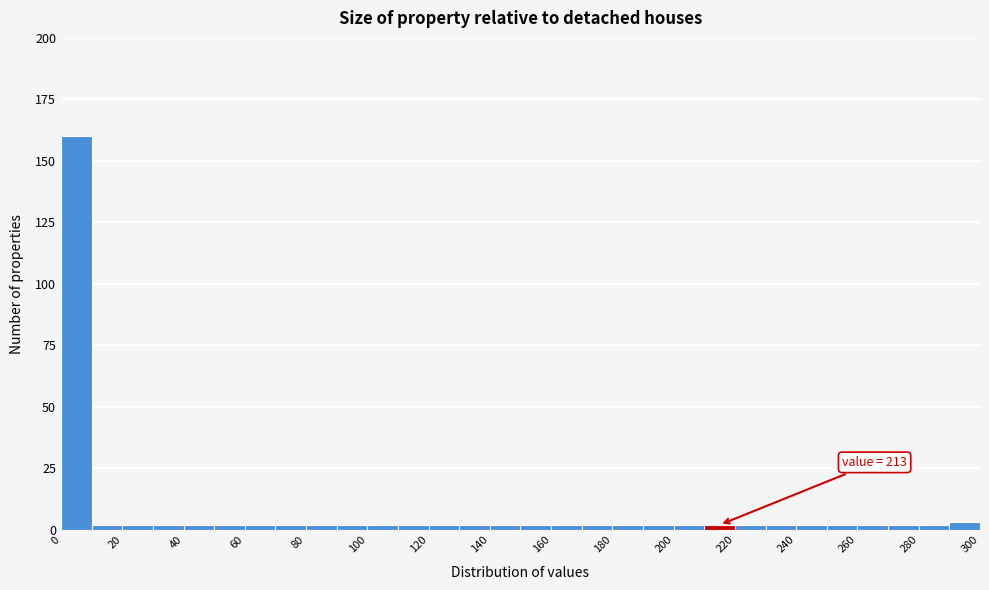

Over which range of the x-axis is the bar tallest?

0 to 10